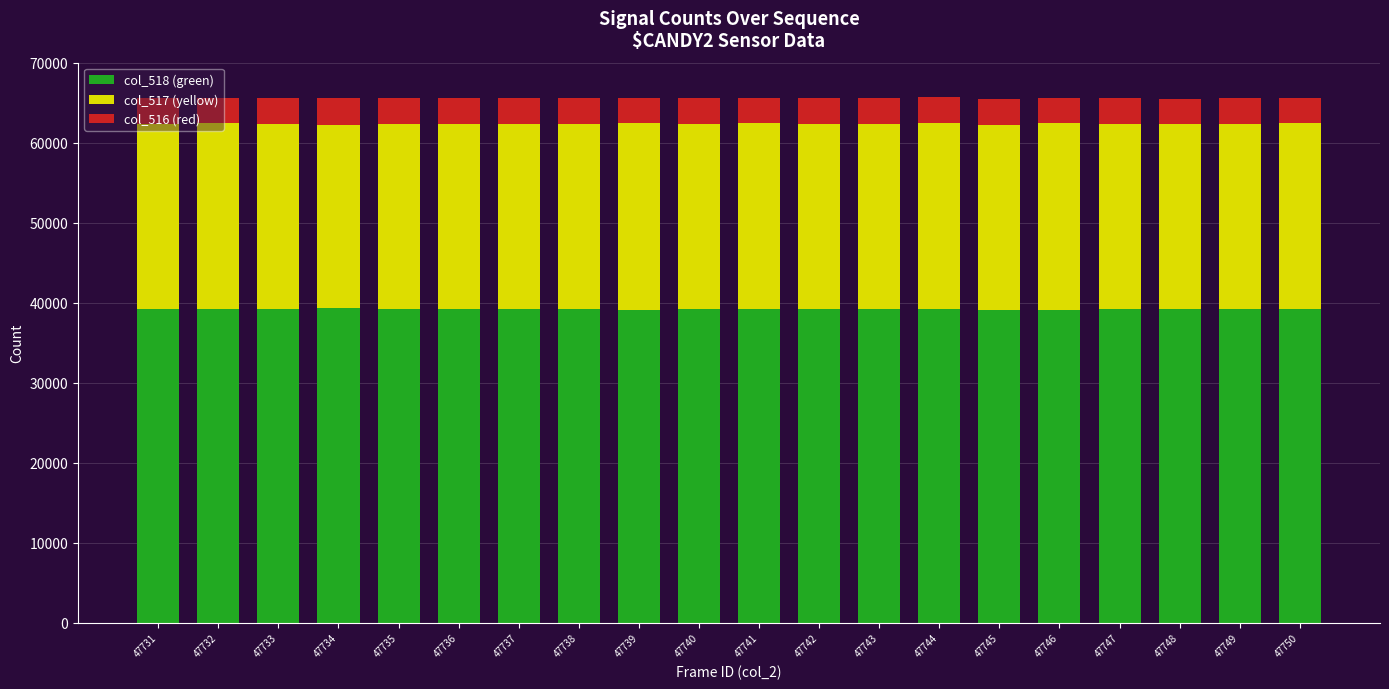

What is the sum of all col_518 (green) values?

784365